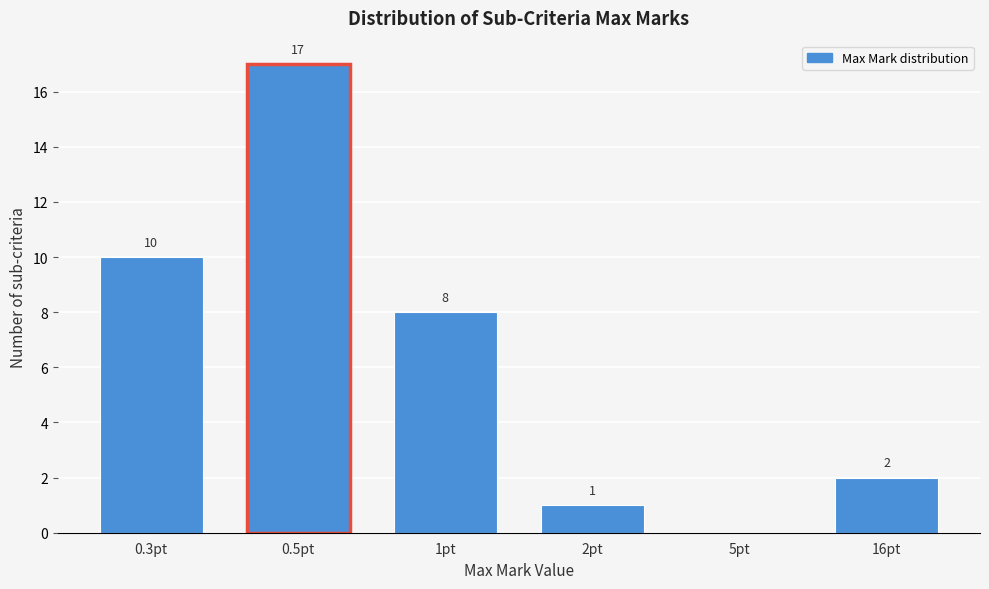

Reading left to right, what are all the values shown in this chart?

0.3pt=10	0.5pt=17	1pt=8	2pt=1	5pt=0	16pt=2